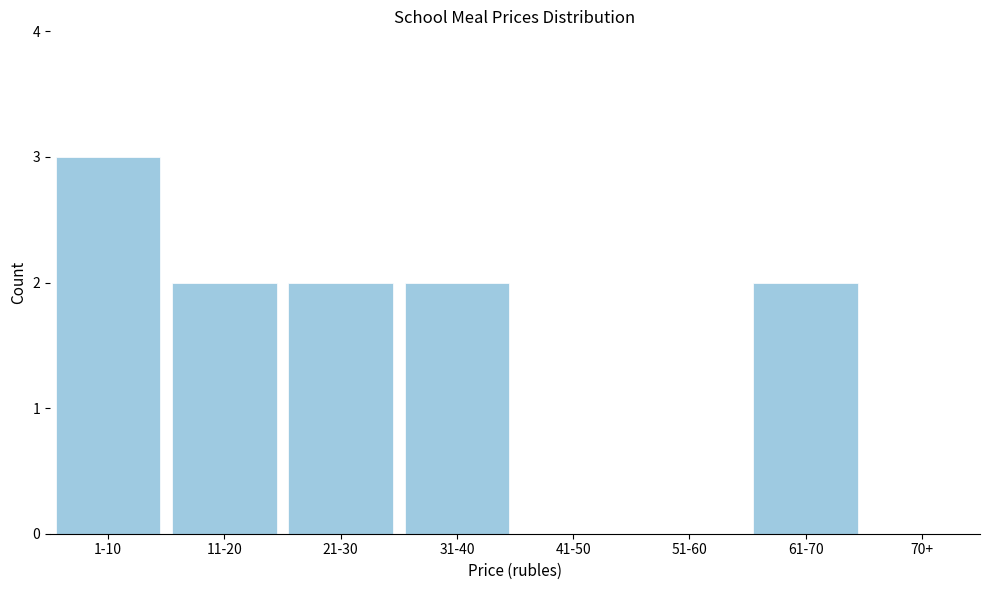

Reading left to right, list all the values displayed in this chart.

1-10=3	11-20=2	21-30=2	31-40=2	41-50=0	51-60=0	61-70=2	70+=0